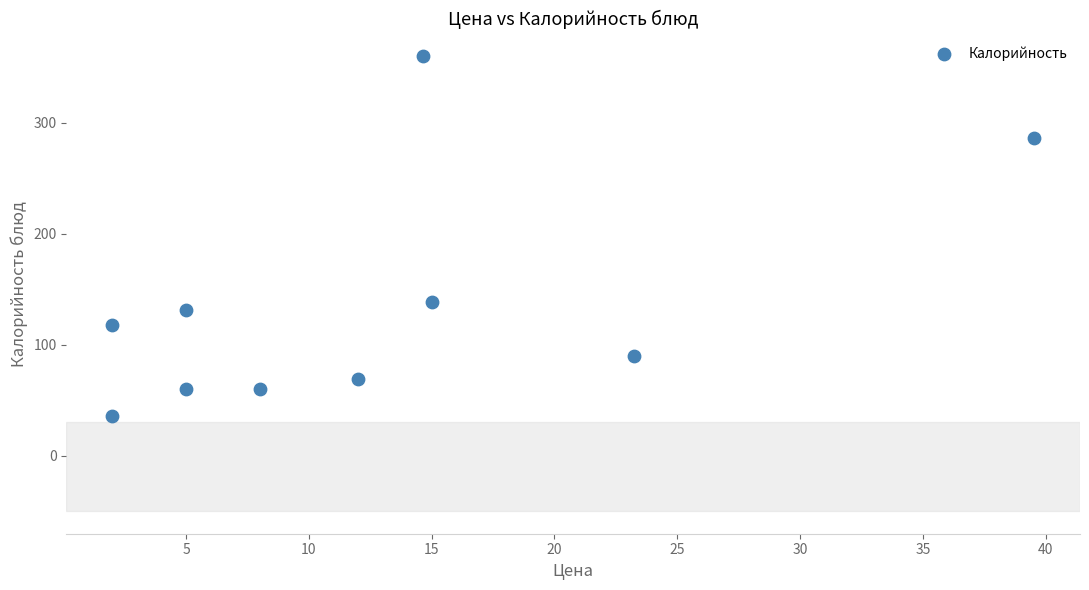

What is the range of Y values (max minus min)?

323.9